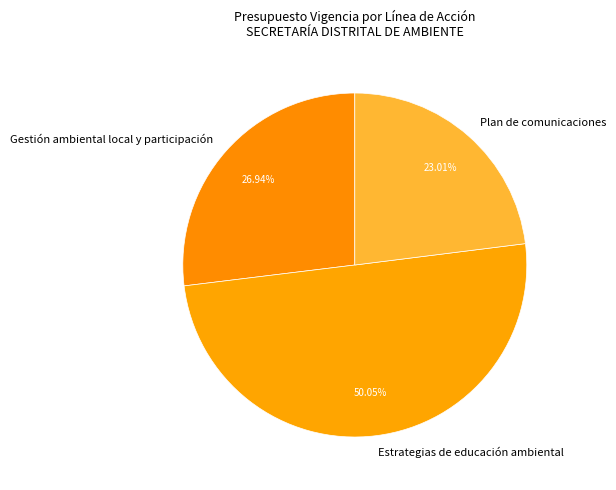

Is the sum of Estrategias de educación ambiental and Gestión ambiental local y participación greater than half?

Yes